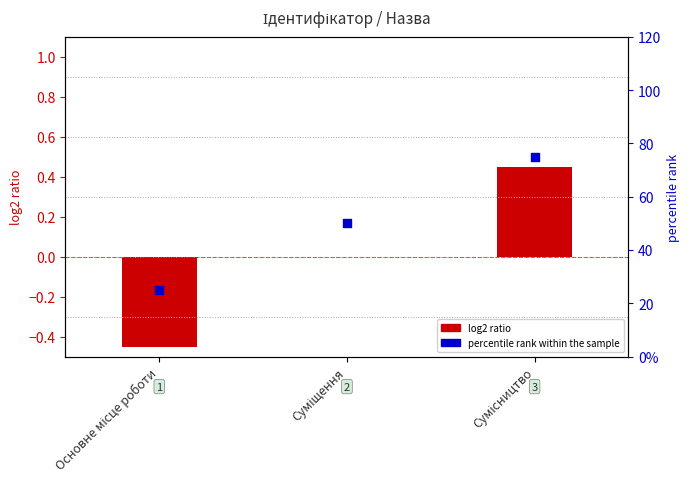

What are all the series names shown in the legend?

log2 ratio, percentile rank within the sample